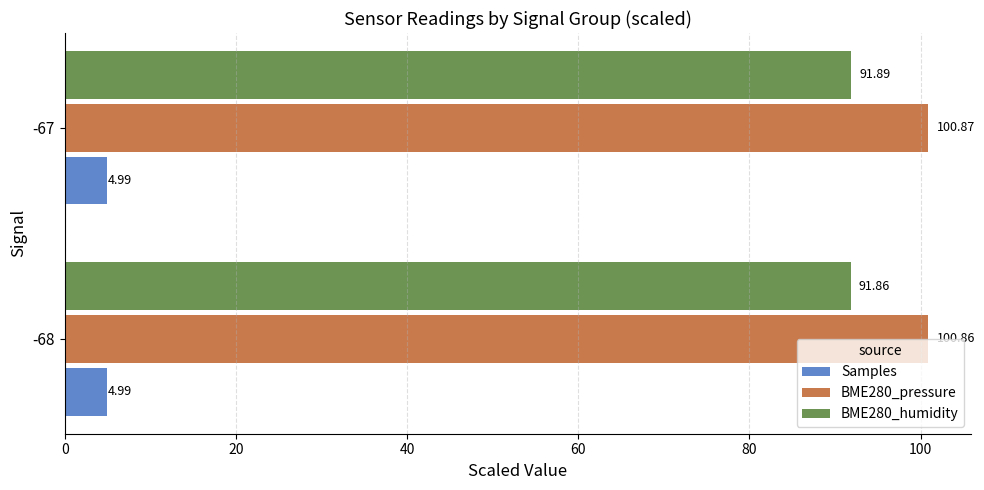

What is the minimum value shown in the chart?

5.0